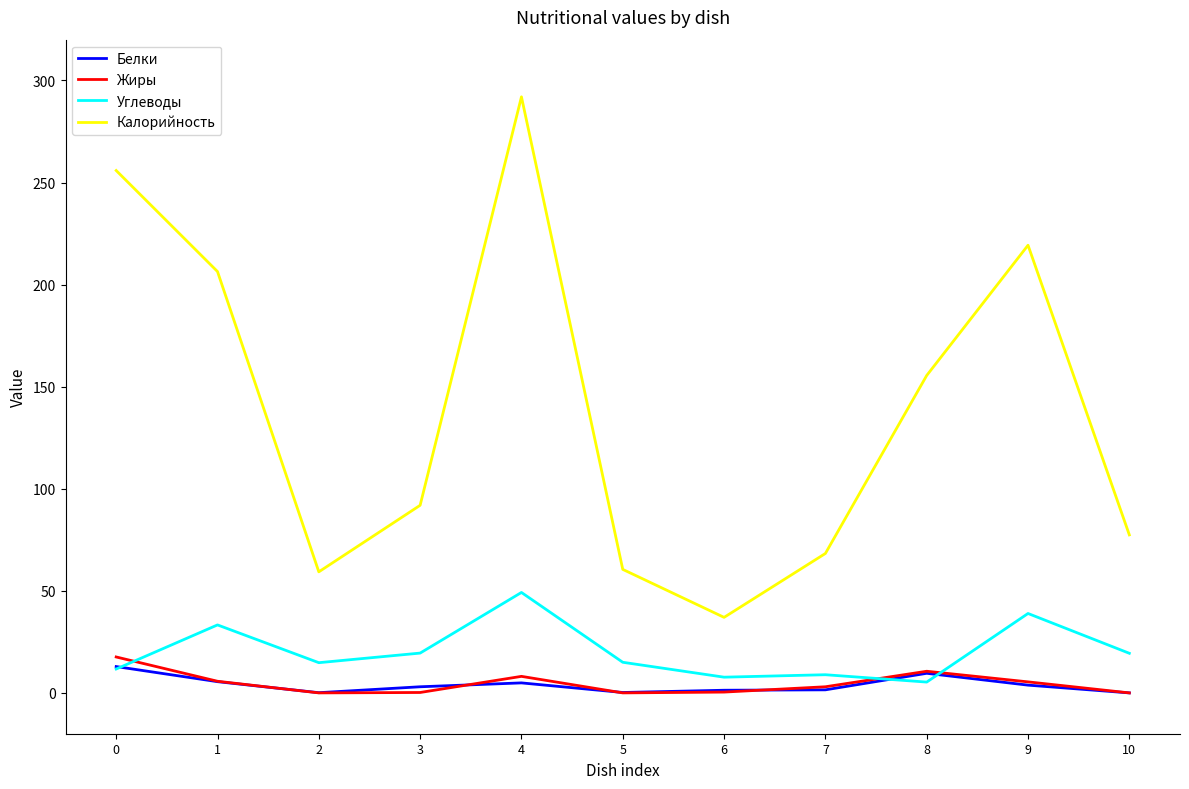

At which category does Жиры reach its first local peak?

4